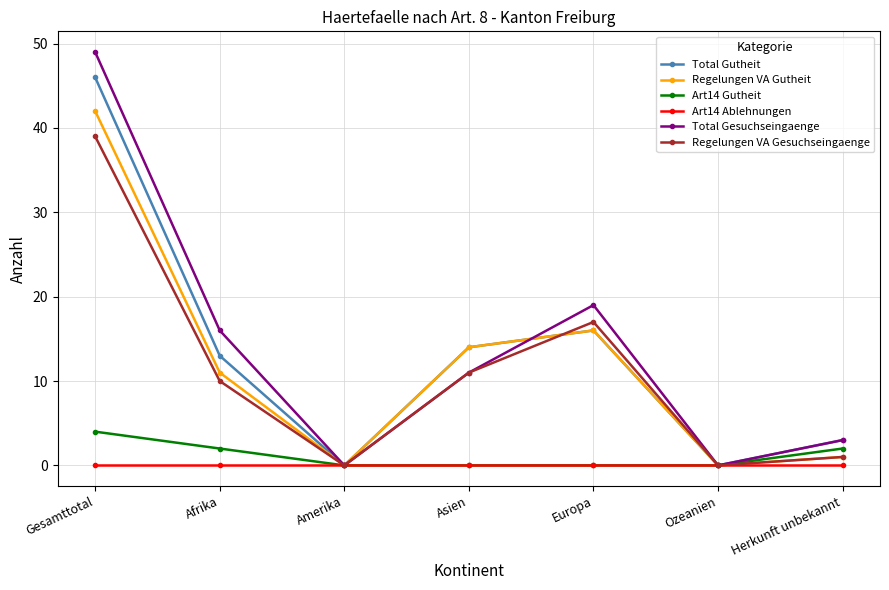

How many series are shown in this chart?

6